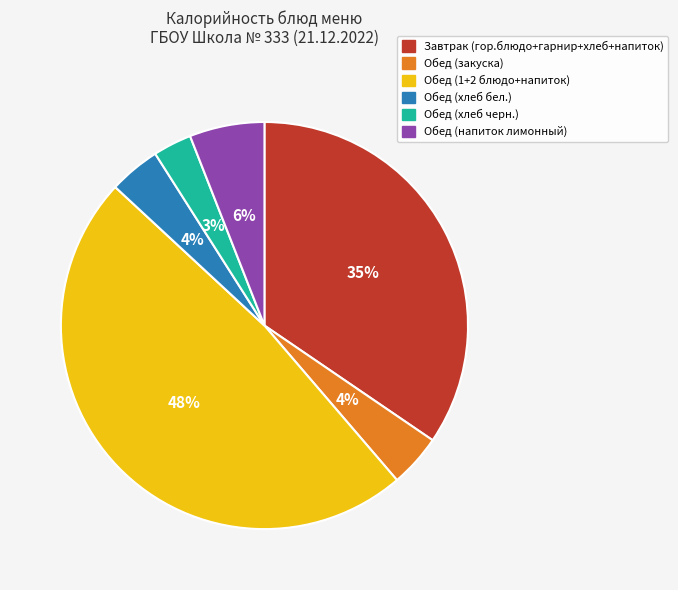

To the nearest percent, what percentage of the pie is Обед (1+2 блюдо+напиток)?

48%